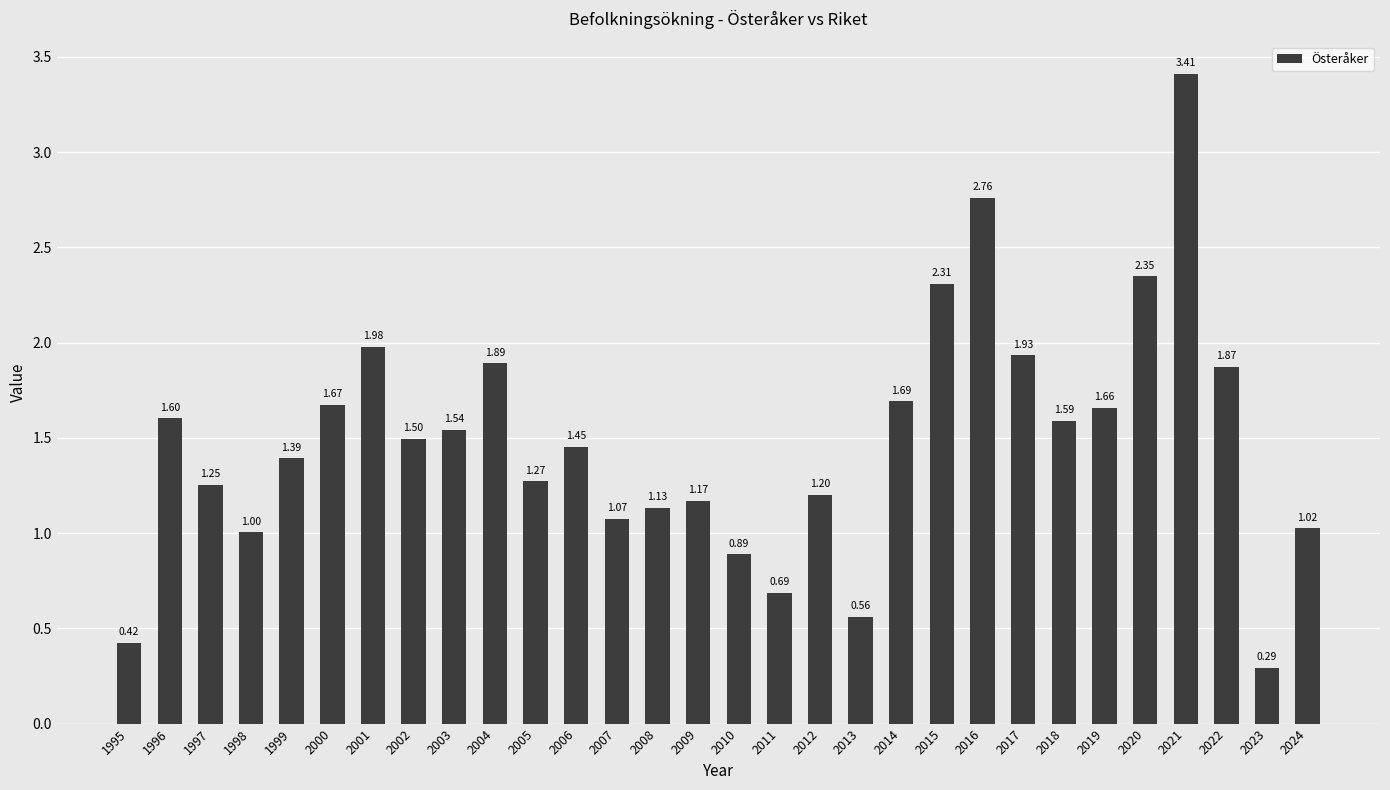

How many values are below 1?

5